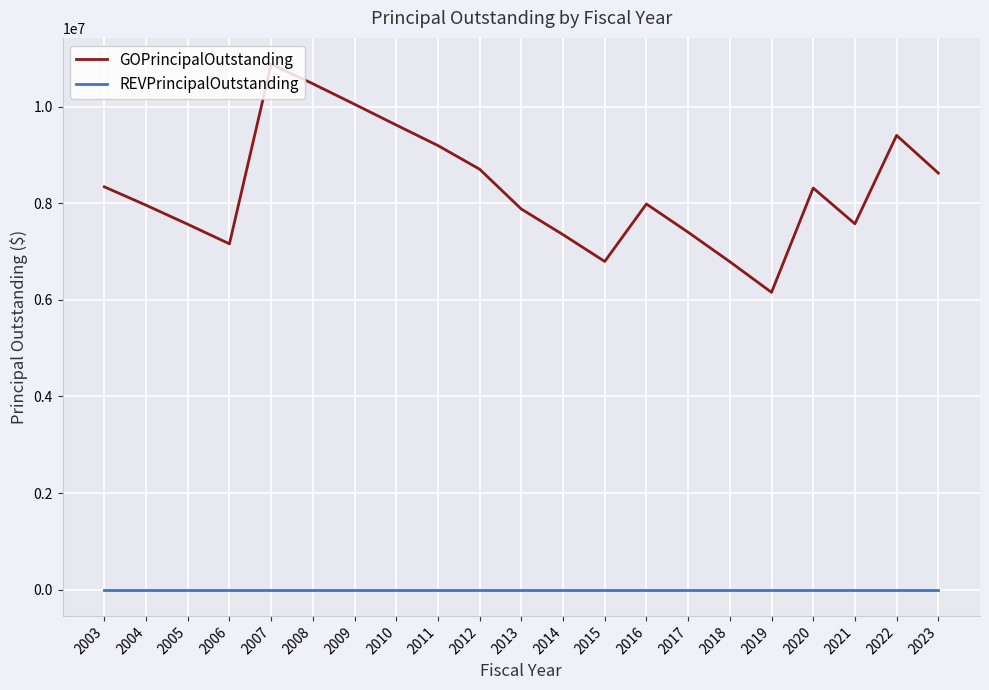

What is the sum of all GOPrincipalOutstanding values?

174225000